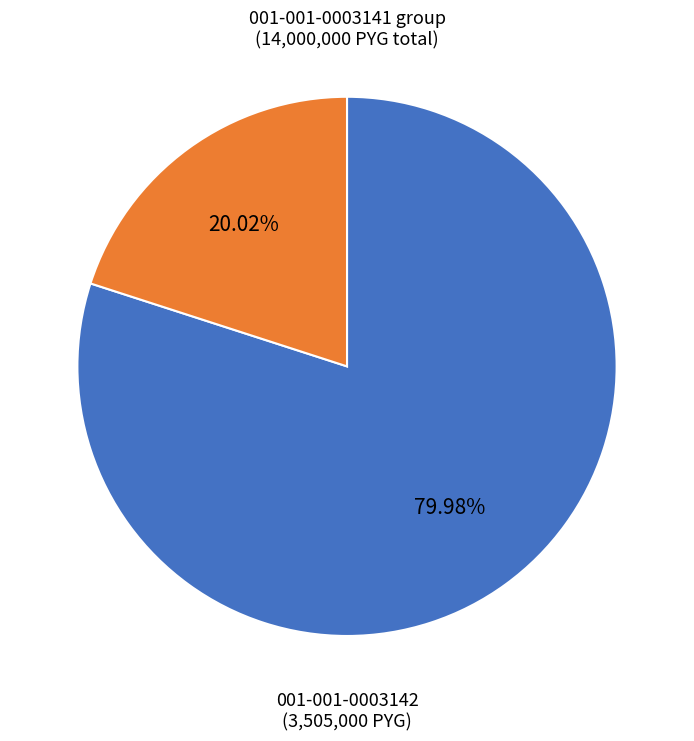

Count the number of slices in the pie.

2